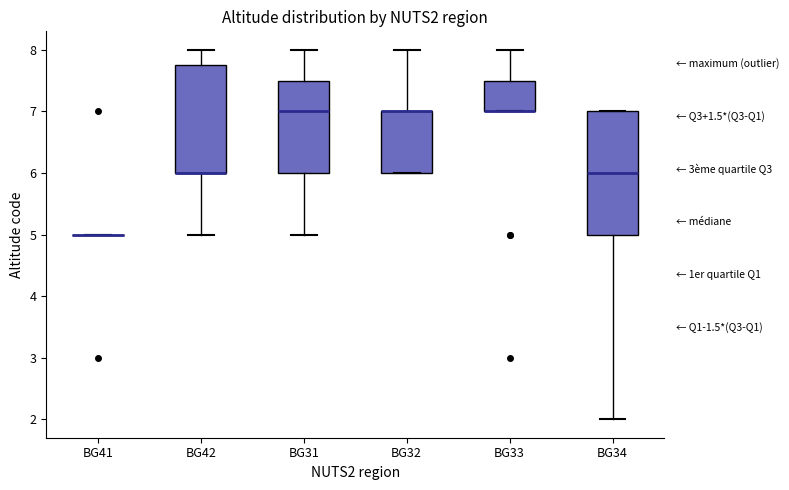

Reading left to right, read every box against the y-axis: the position of its median line, the range the box covers, and the ends of its whiskers. The values are not printed on the chart, so give them approximately, as read against the axis.

BG41: box collapsed to a line at 5.0, whiskers 5.0 to 5.0
BG42: median 6.0 (drawn on the box's lower edge), box 6.0 to 7.8, whiskers 5.0 to 8.0
BG31: median 7.0, box 6.0 to 7.5, whiskers 5.0 to 8.0
BG32: median 7.0 (drawn on the box's upper edge), box 6.0 to 7.0, whiskers 6.0 to 8.0
BG33: median 7.0 (drawn on the box's lower edge), box 7.0 to 7.5, whiskers 7.0 to 8.0
BG34: median 6.0, box 5.0 to 7.0, whiskers 2.0 to 7.0